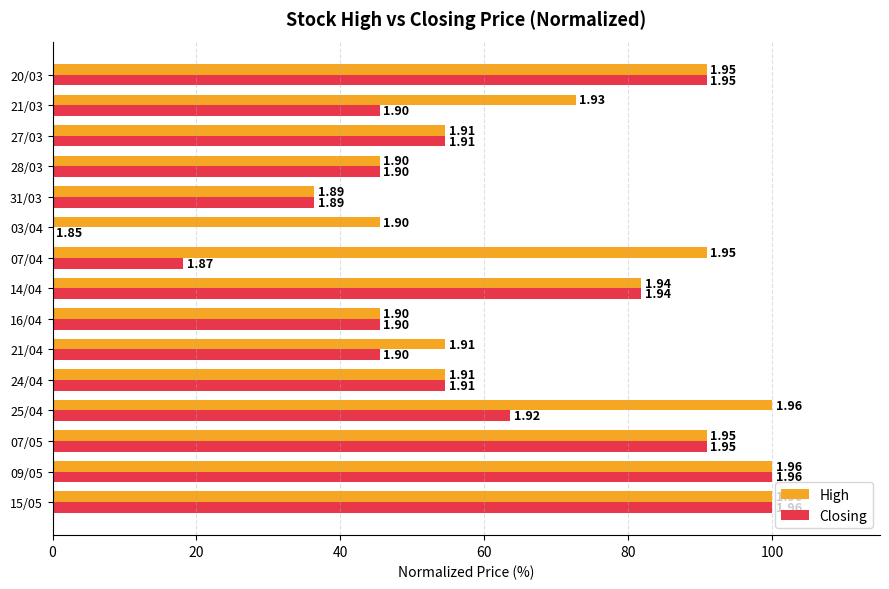

What are all the series names shown in the legend?

High, Closing